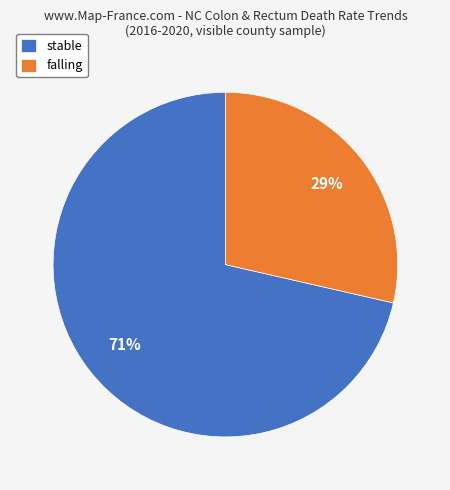

To the nearest percent, what is the combined percentage of falling and stable?

100%